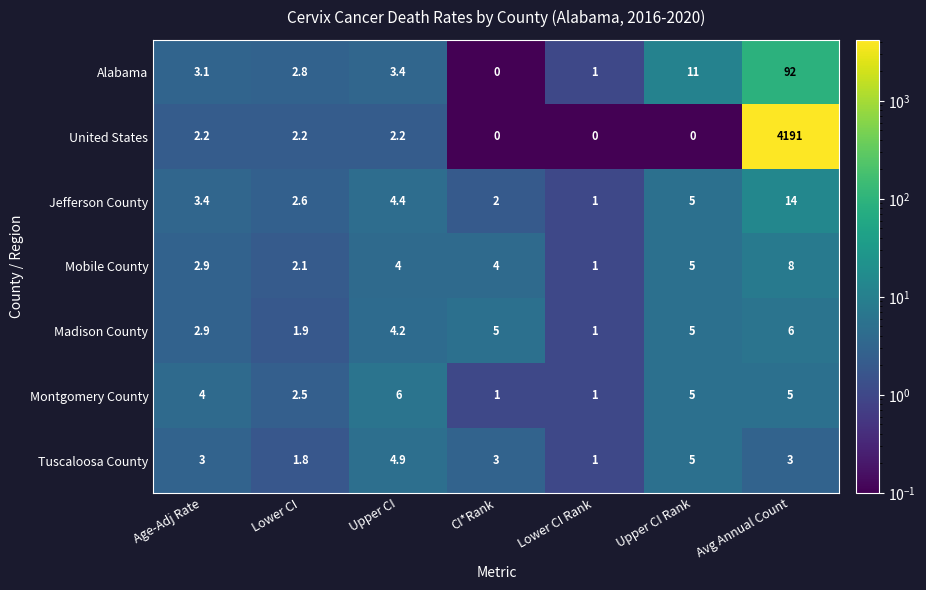

At which category is the sum across all series the highest?

Avg Annual Count